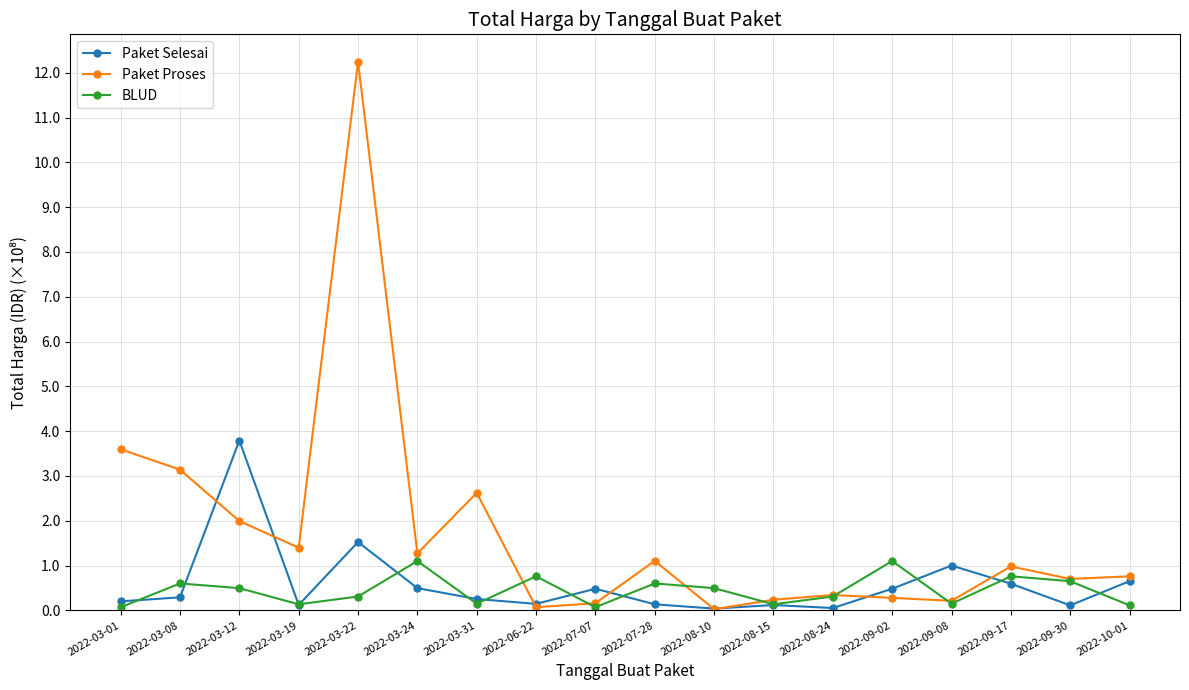

At which label does Paket Selesai reach its peak?

2022-03-12